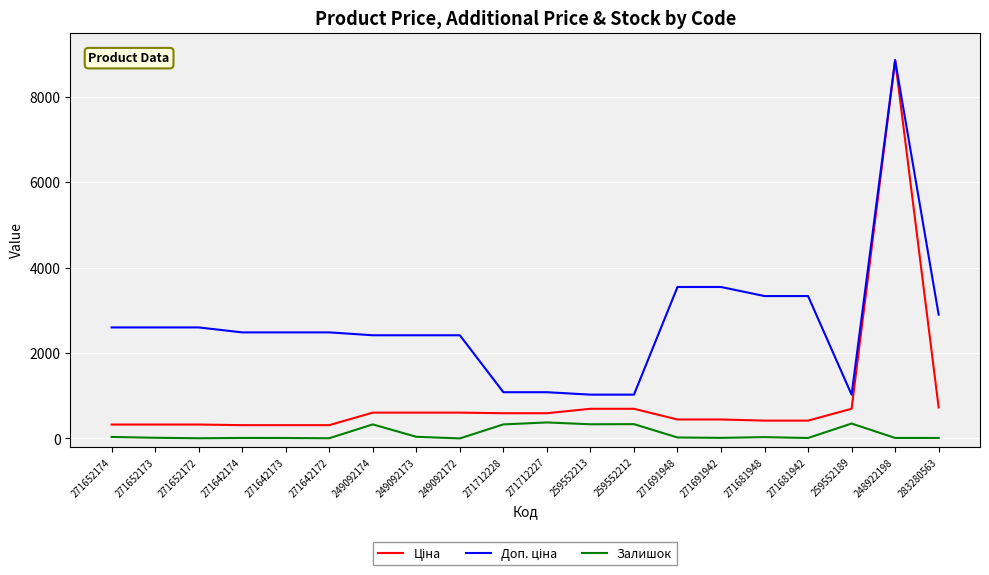

What is the greatest value displayed?

8856.7